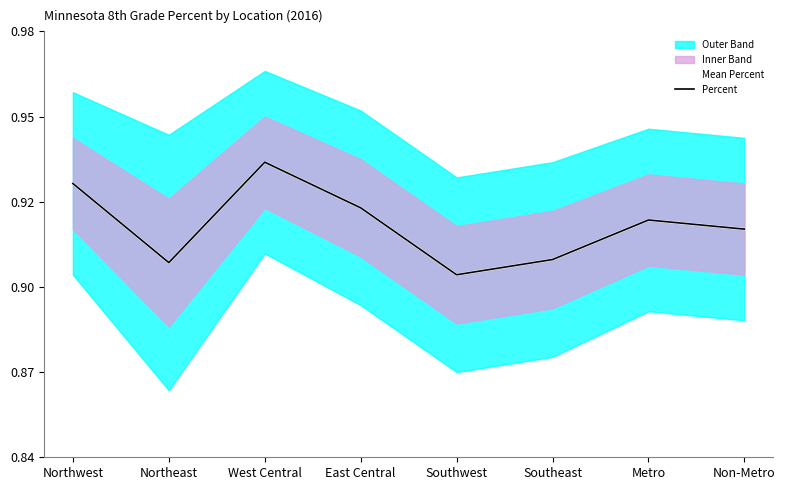

Is the value of Mean Percent at Northeast greater than the value of Percent at Southeast?

No